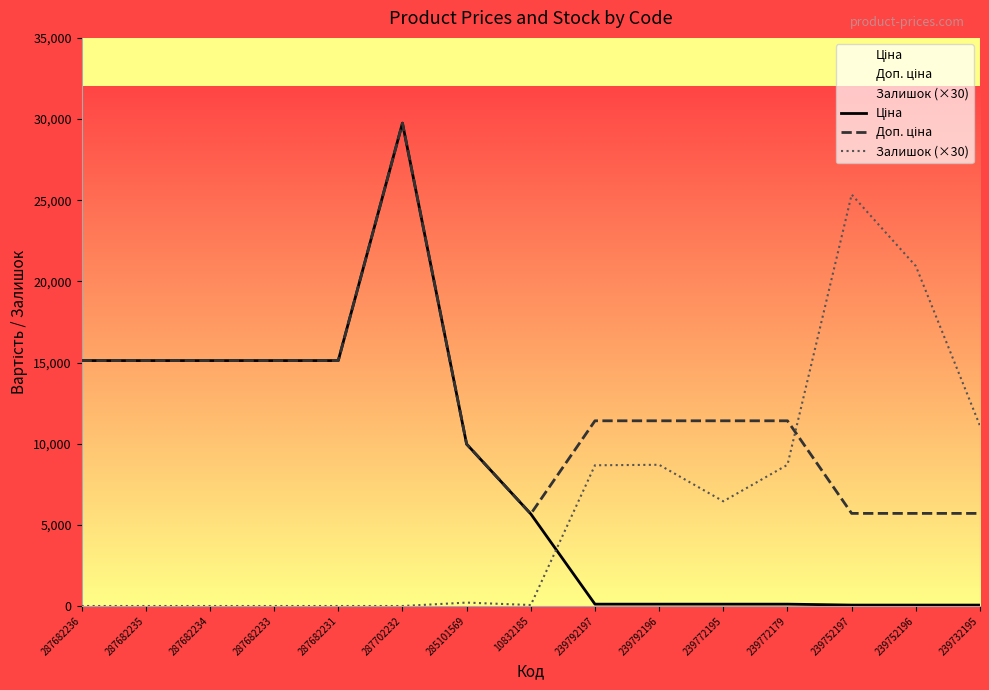

Is it true that Ціна equals 57.0 at 239752196?

True